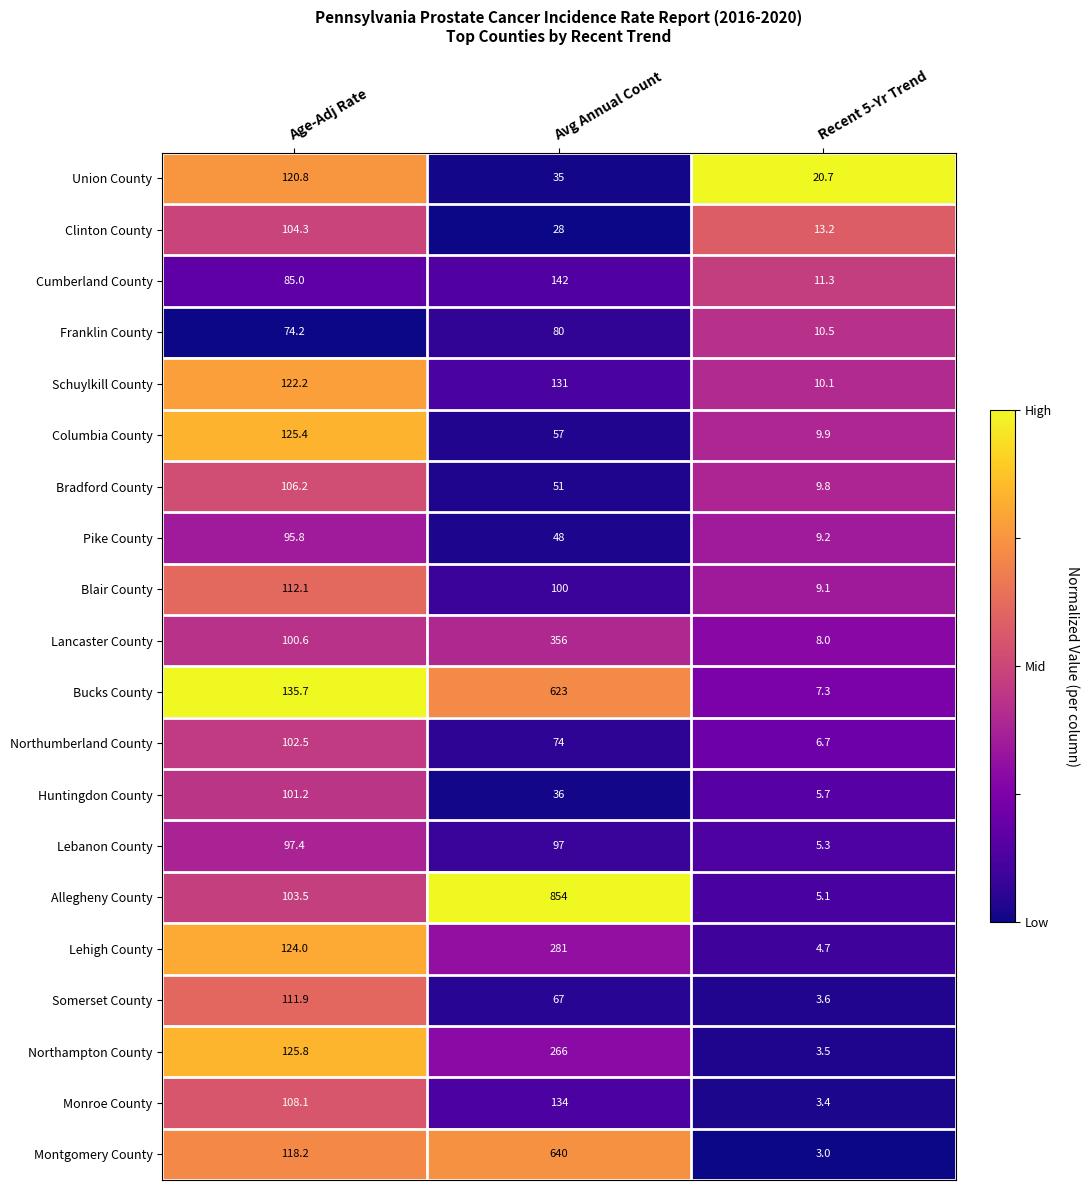

Is it true that Union County equals 35.0 at Avg Annual Count?

True